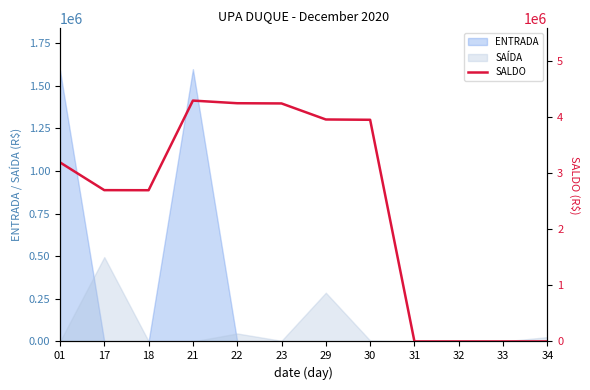

Where is the data nearest to the value 2146644?

18